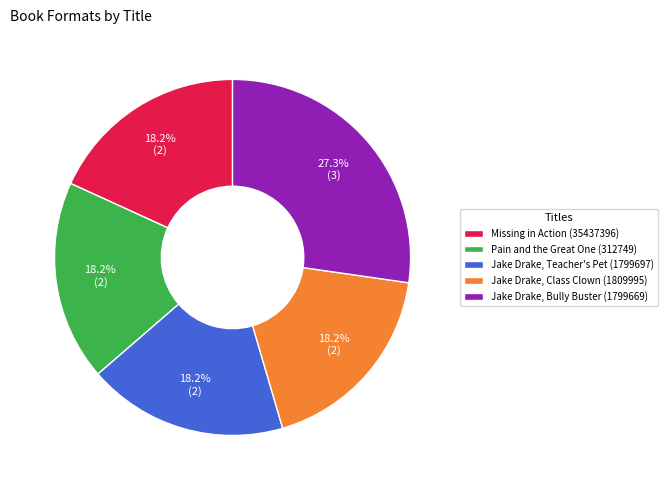

What percentage do Pain and the Great One (312749) and Jake Drake, Class Clown (1809995) together represent?

36.4%